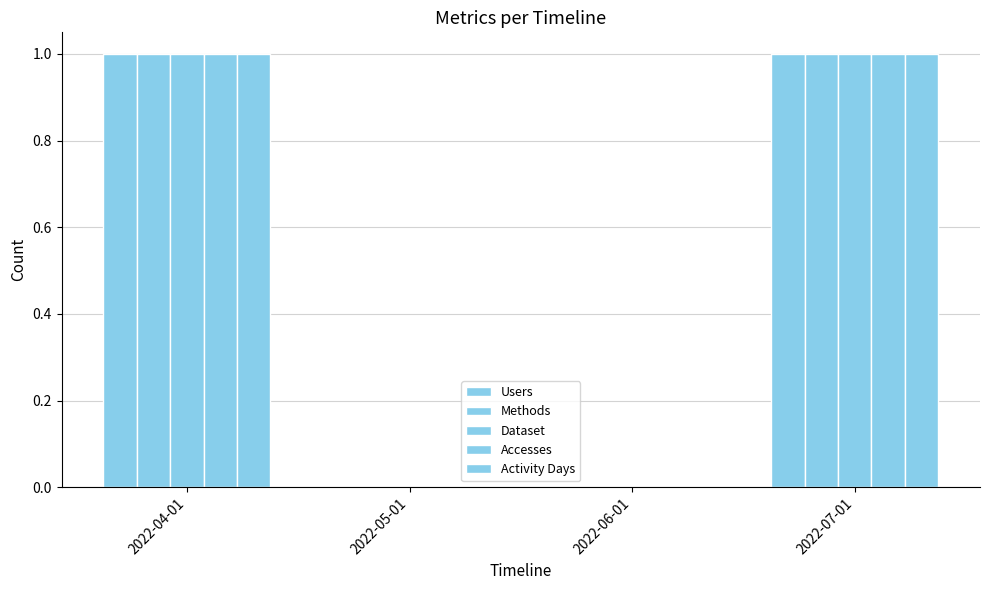

Reading right to left, list all the values displayed in this chart.

Users: 1	0	0	1
Methods: 1	0	0	1
Dataset: 1	0	0	1
Accesses: 1	0	0	1
Activity Days: 1	0	0	1